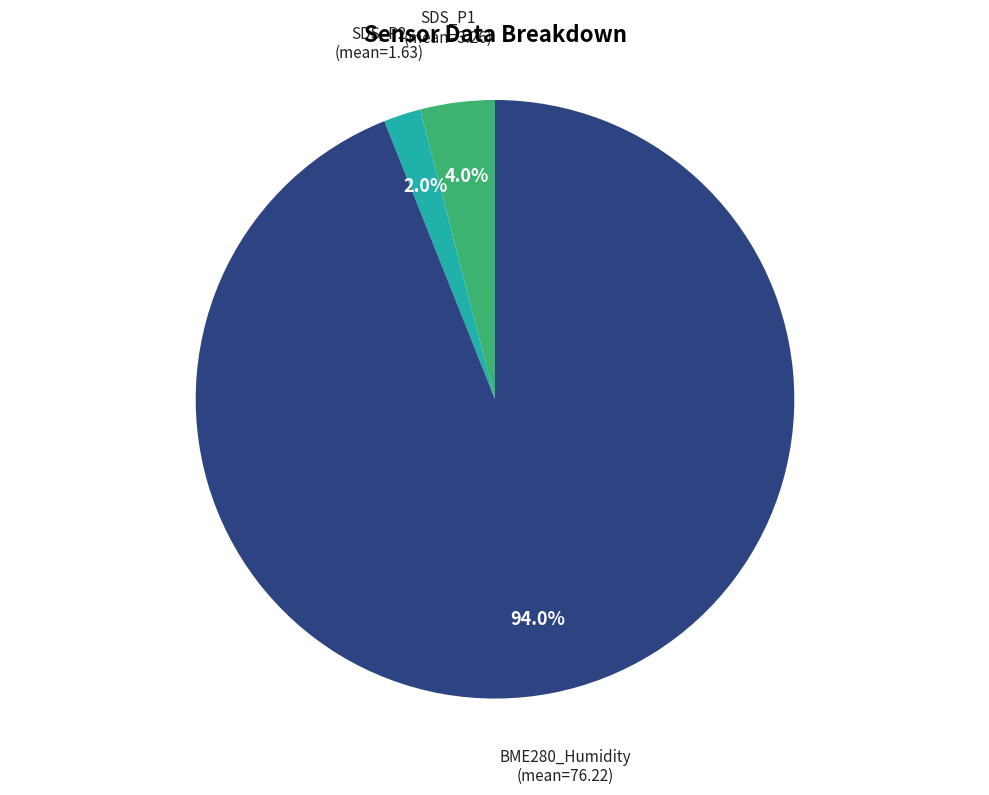

Is there any slice that represents more than half of the pie?

Yes